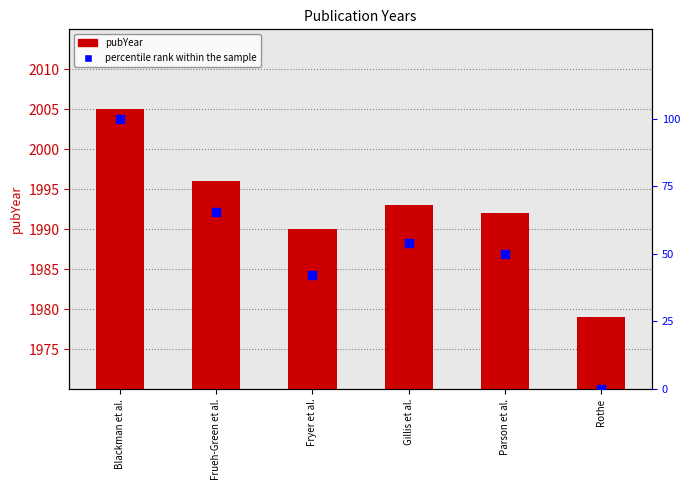

At which category is the sum across all series the highest?

Blackman et al.